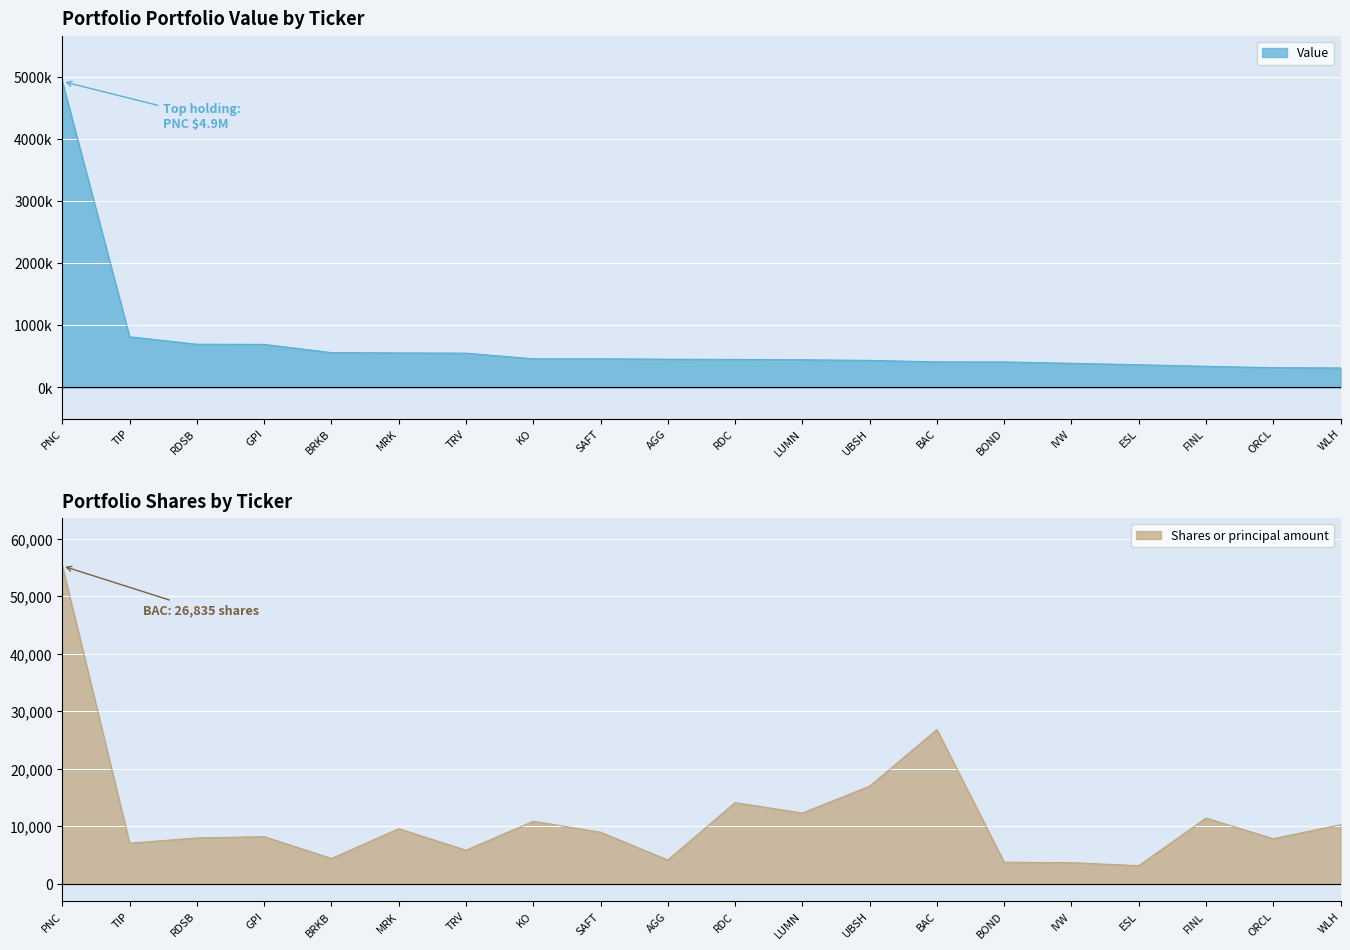

Which series has the largest range (max minus min)?

Value